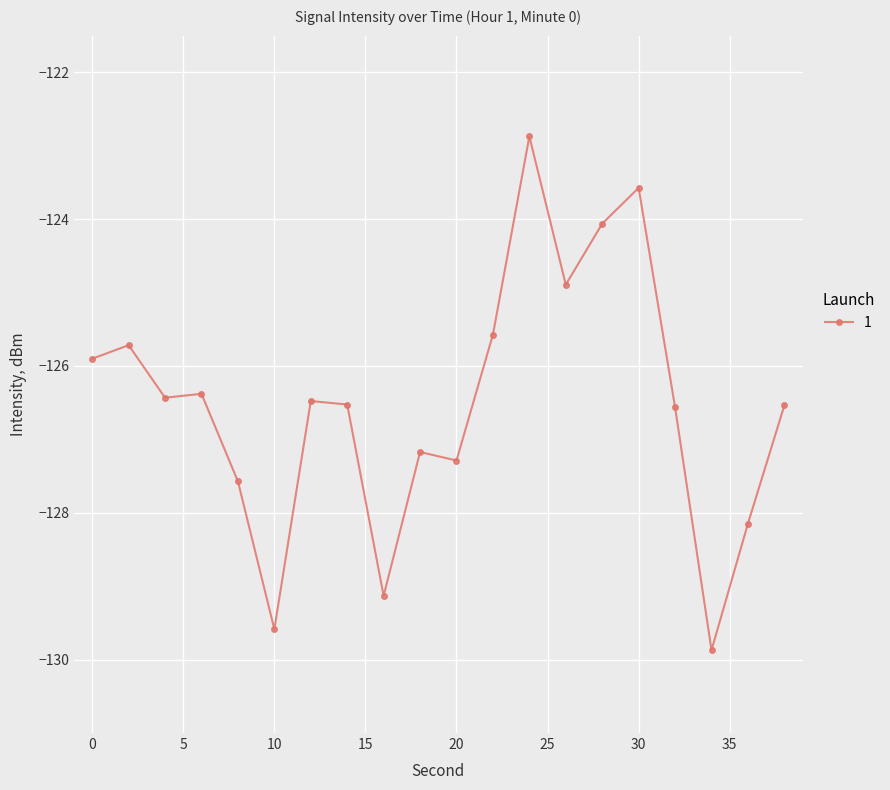

True or false: there are more than 0 points higher than both neighbors.

True